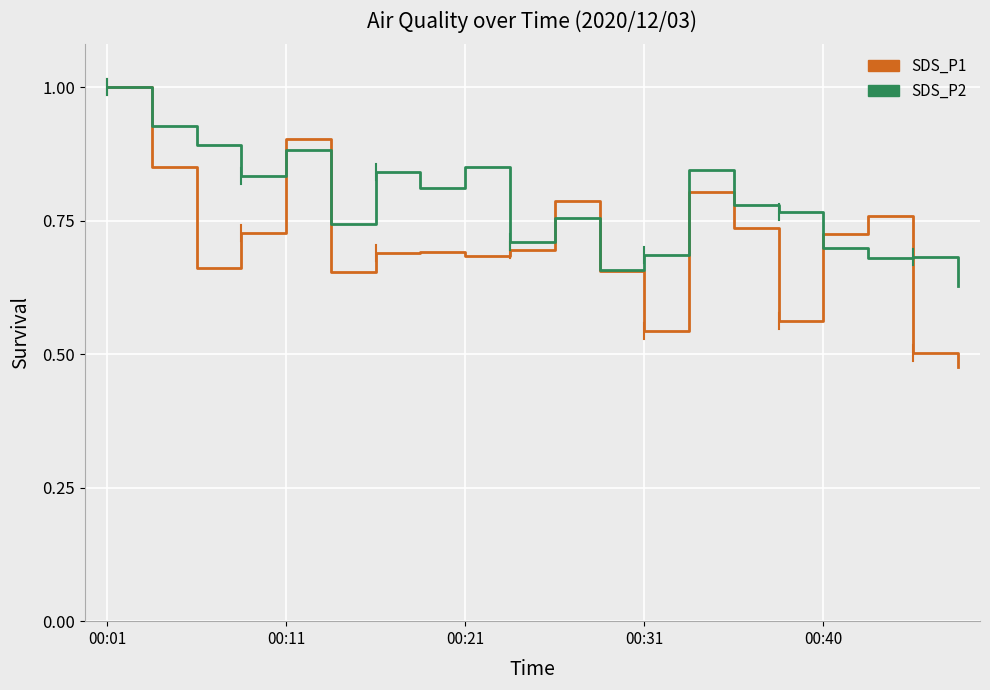

List the series in order of their overall mean, lowest first.

SDS_P1, SDS_P2